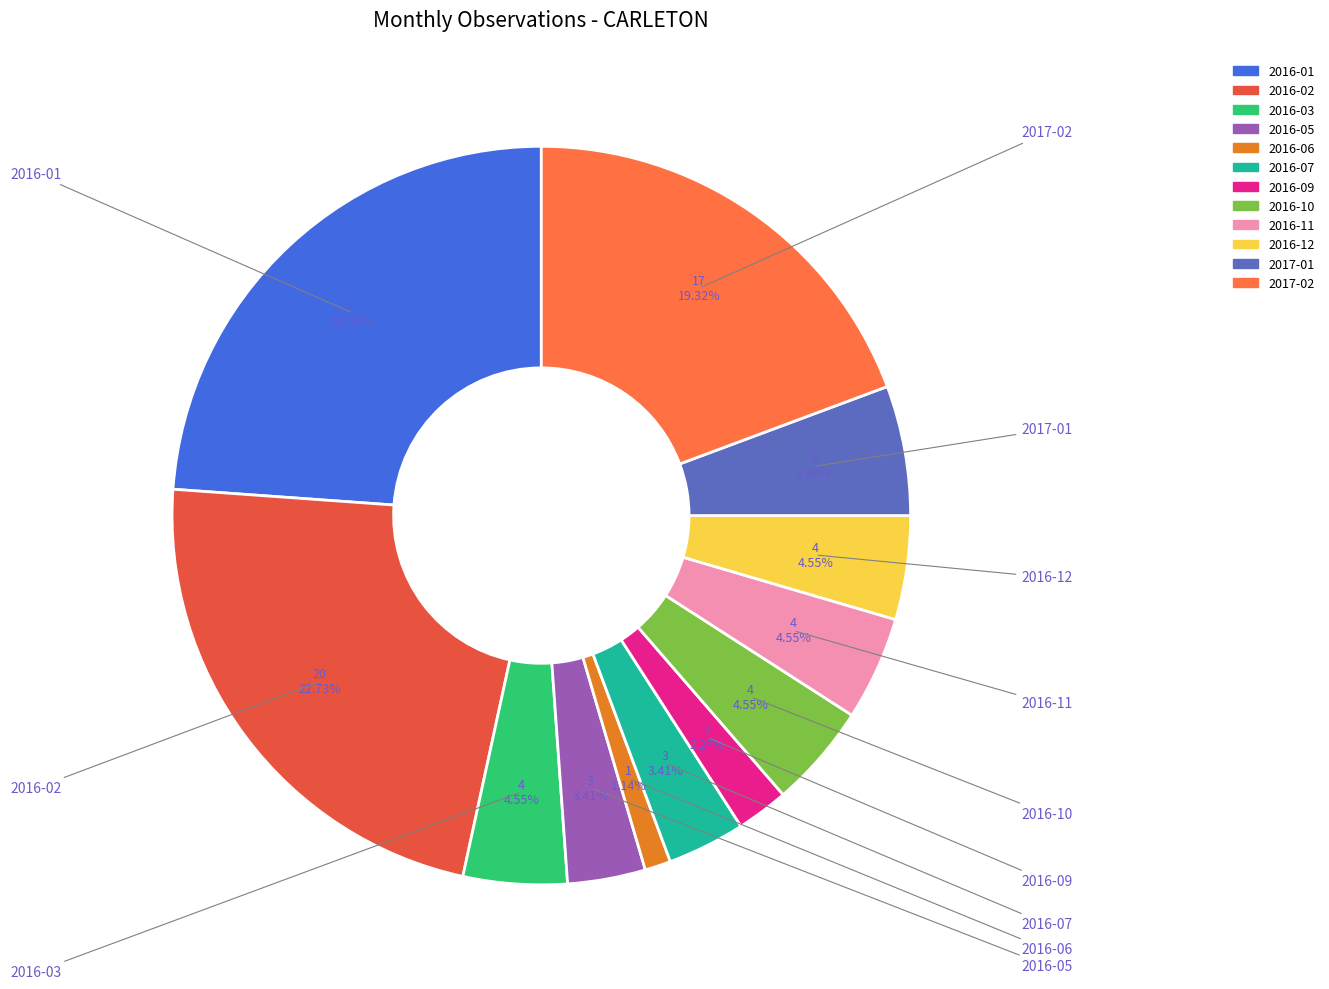

Combined, do 2016-11 and 2017-01 account for over 50%?

No